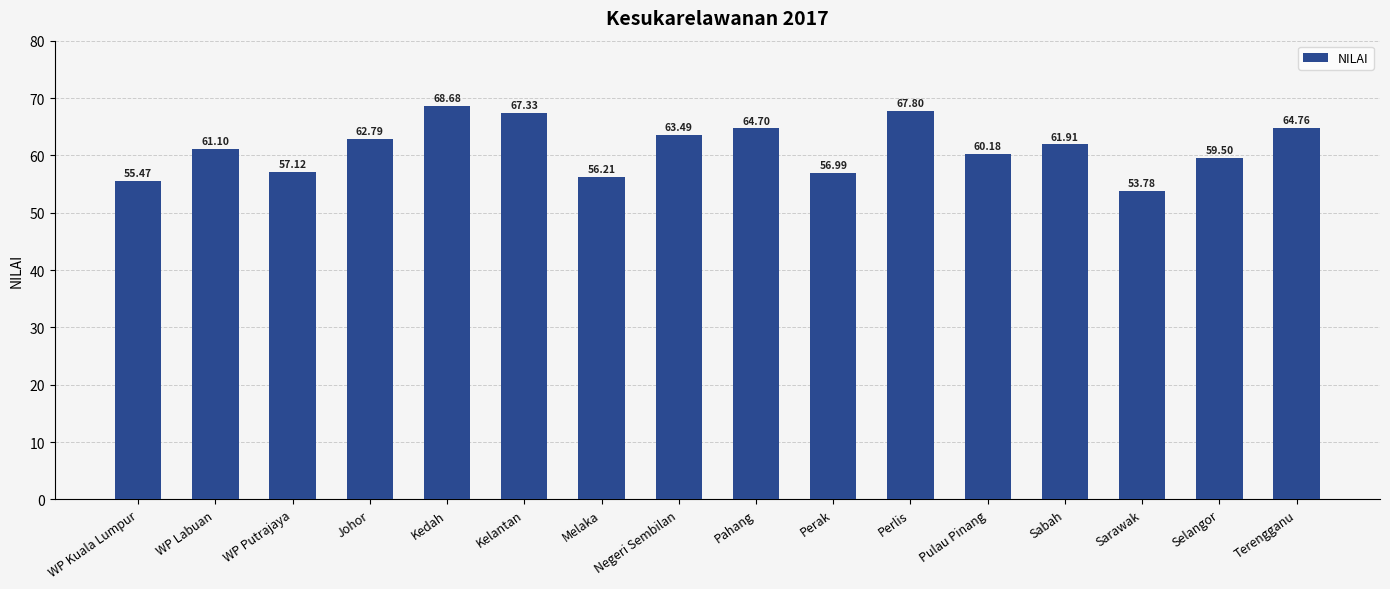

Reading left to right, list all the values displayed in this chart.

WP Kuala Lumpur=55.5	WP Labuan=61.1	WP Putrajaya=57.1	Johor=62.8	Kedah=68.7	Kelantan=67.3	Melaka=56.2	Negeri Sembilan=63.5	Pahang=64.7	Perak=57.0	Perlis=67.8	Pulau Pinang=60.2	Sabah=61.9	Sarawak=53.8	Selangor=59.5	Terengganu=64.8